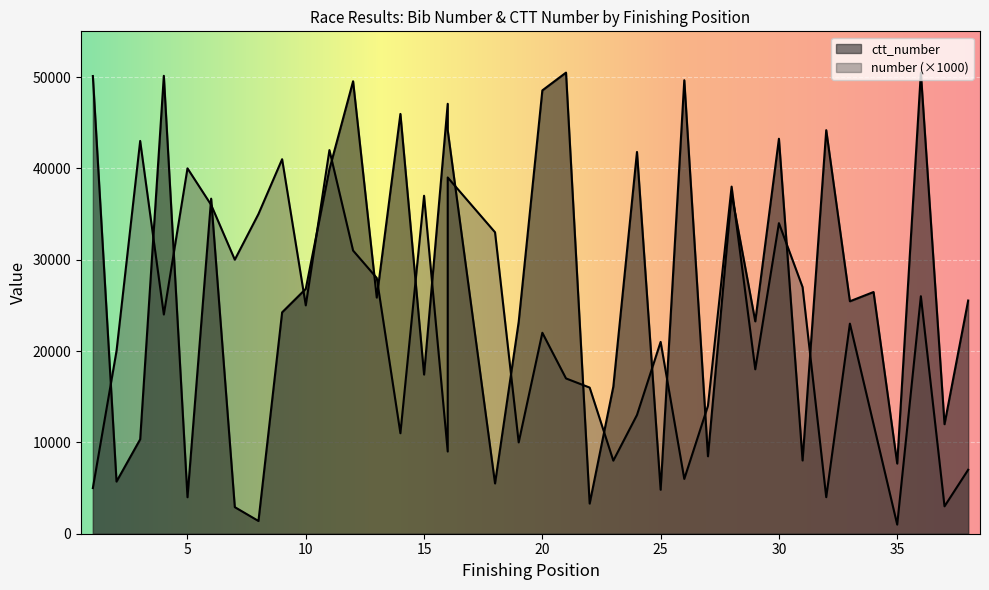

Is the value of ctt_number at 27 greater than the value of number at 25?

No